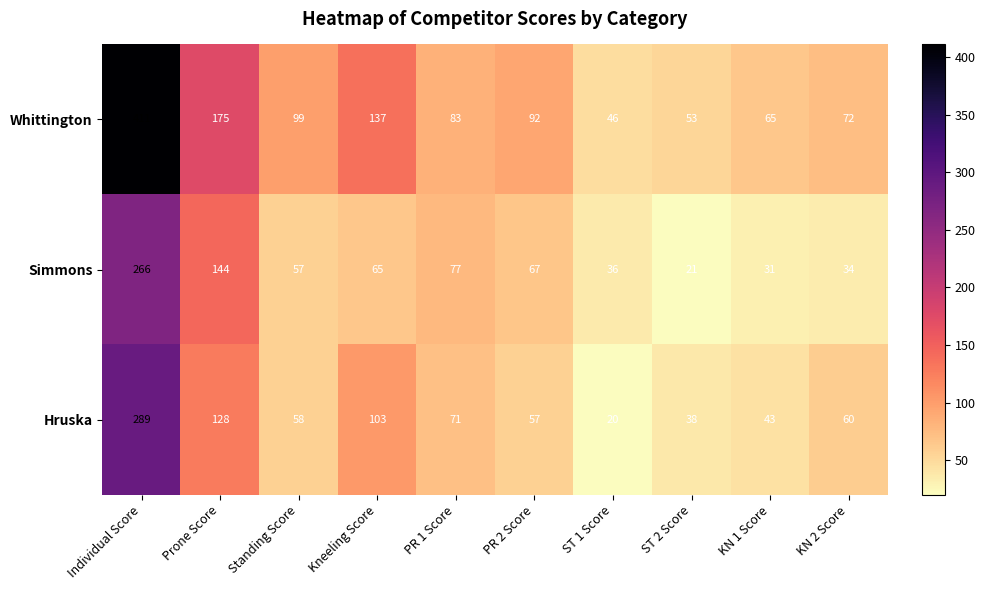

At how many categories does at least one series exceed 44?

10